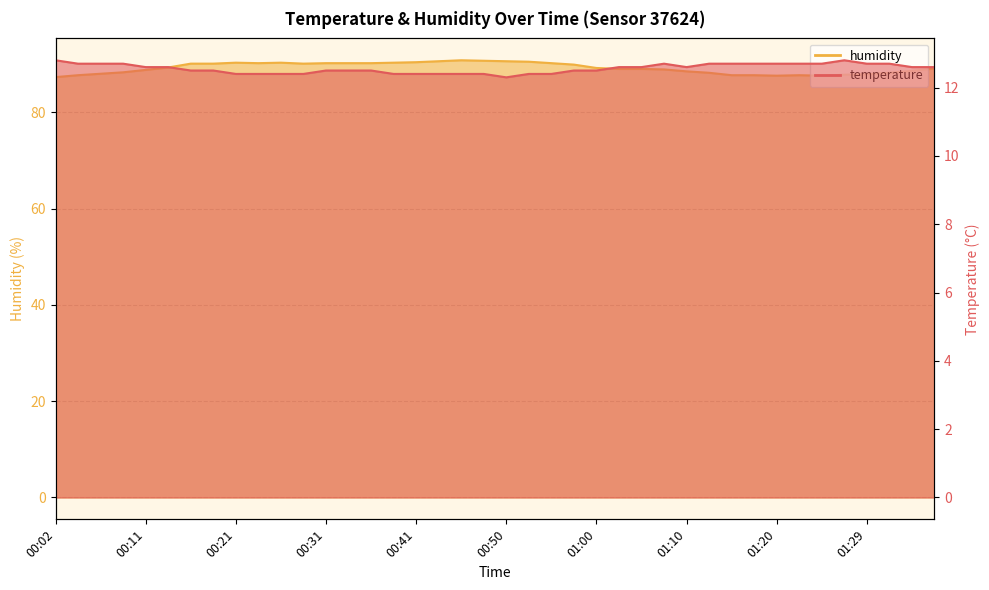

Which has a higher value, 00:16 or 00:58?

00:16